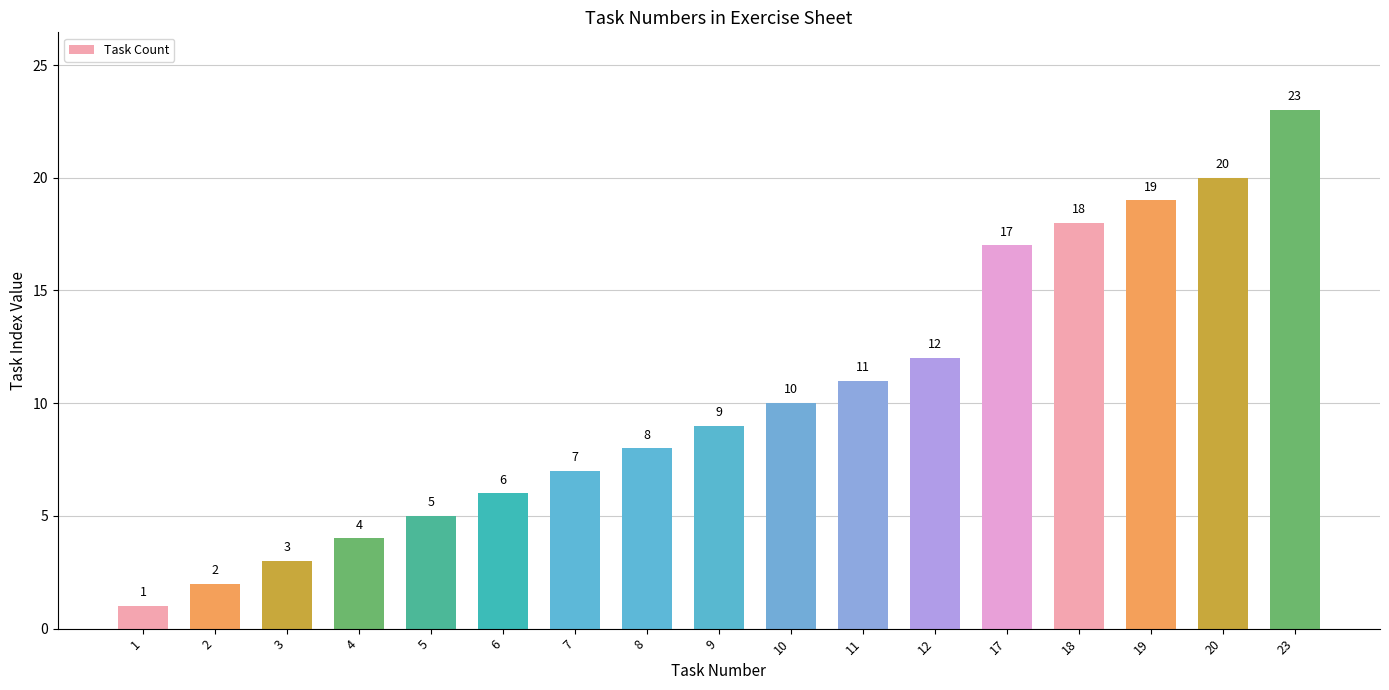

True or false: the data shows 19 at 19.

True